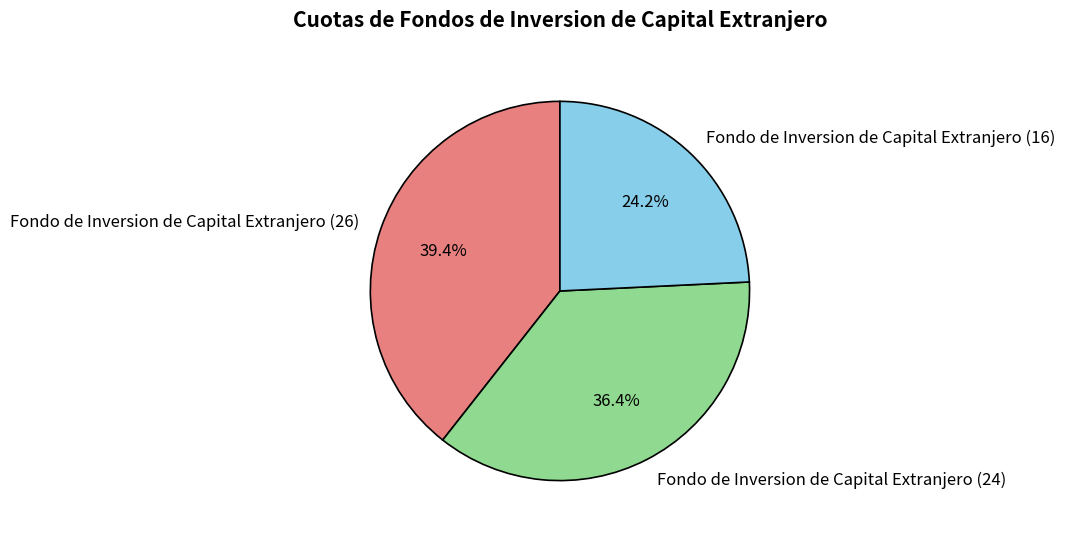

What is the largest slice in the pie chart?

Fondo de Inversion de Capital Extranjero (26)